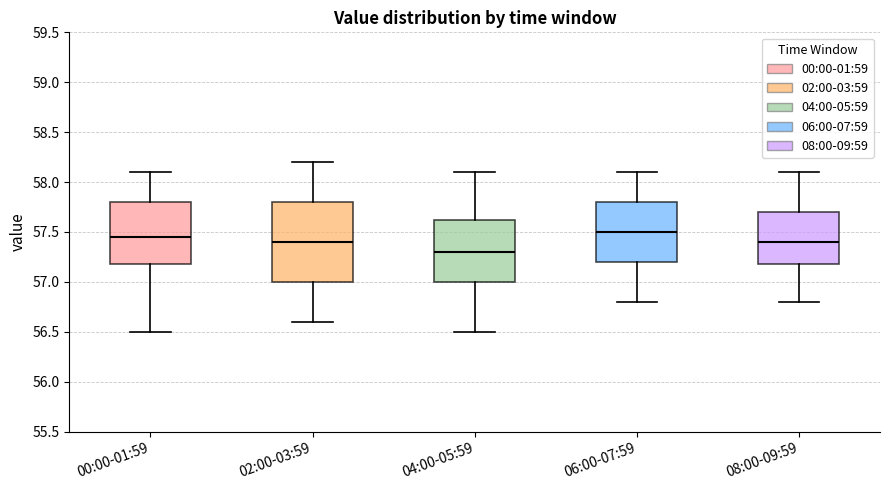

Reading left to right, read every box against the y-axis: the position of its median line, the range the box covers, and the ends of its whiskers. The values are not printed on the chart, so give them approximately, as read against the axis.

00:00-01:59: median 57.45, box 57.20 to 57.80, whiskers 56.50 to 58.10
02:00-03:59: median 57.40, box 57.00 to 57.80, whiskers 56.60 to 58.20
04:00-05:59: median 57.30, box 57.00 to 57.65, whiskers 56.50 to 58.10
06:00-07:59: median 57.50, box 57.20 to 57.80, whiskers 56.80 to 58.10
08:00-09:59: median 57.40, box 57.20 to 57.70, whiskers 56.80 to 58.10